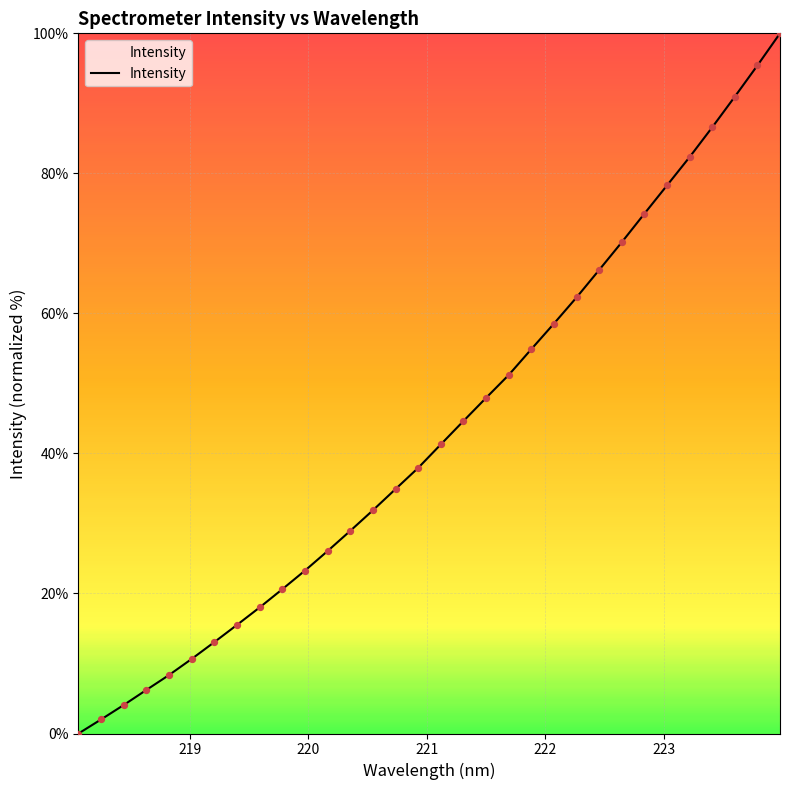

What is the difference between the maximum and minimum values?

100.0